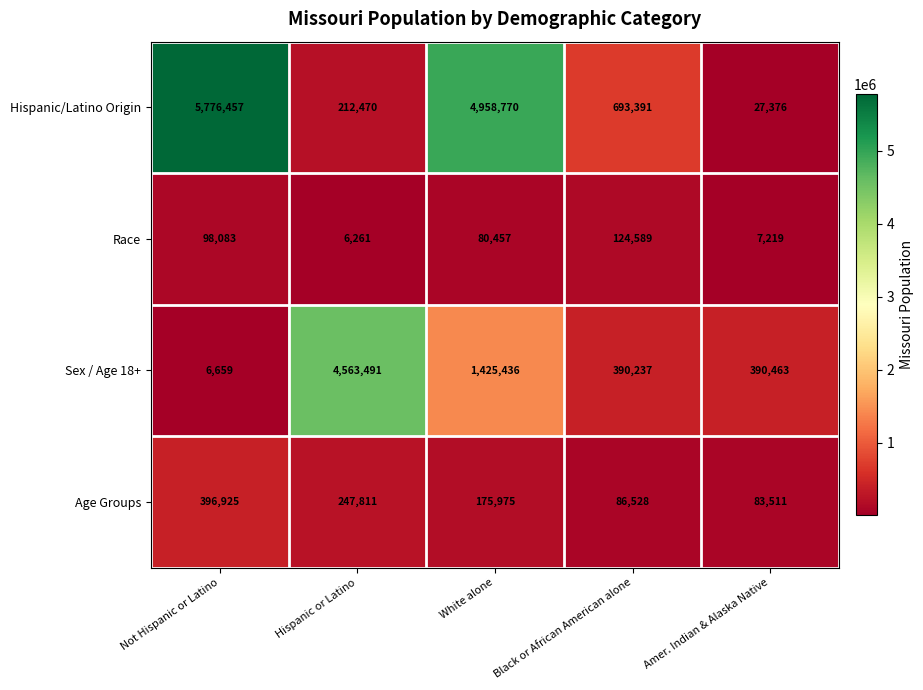

What is the spread (max minus min) of values at Amer. Indian & Alaska Native?

383244